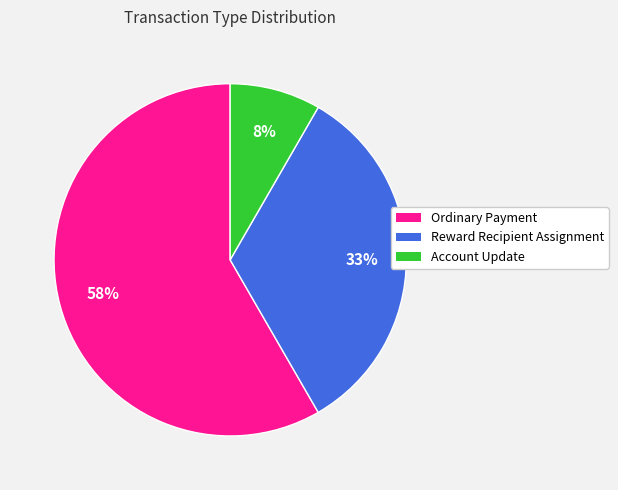

Is the sum of Account Update and Ordinary Payment greater than half?

Yes